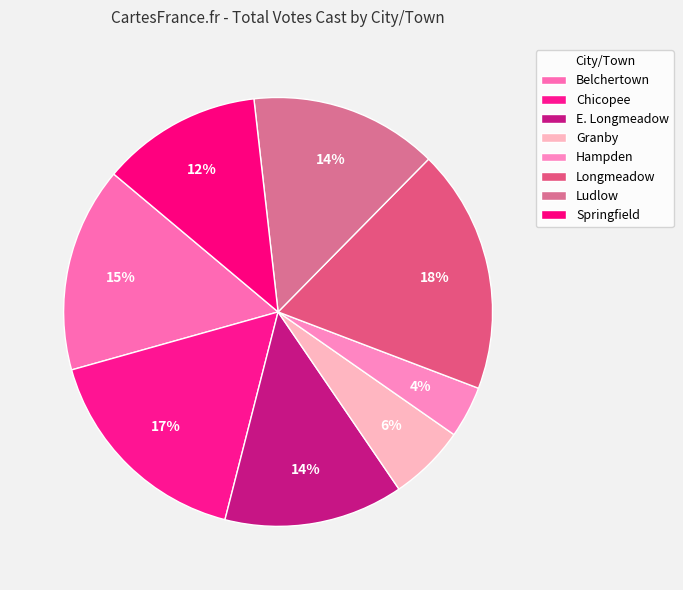

How many slices are in this pie chart?

8